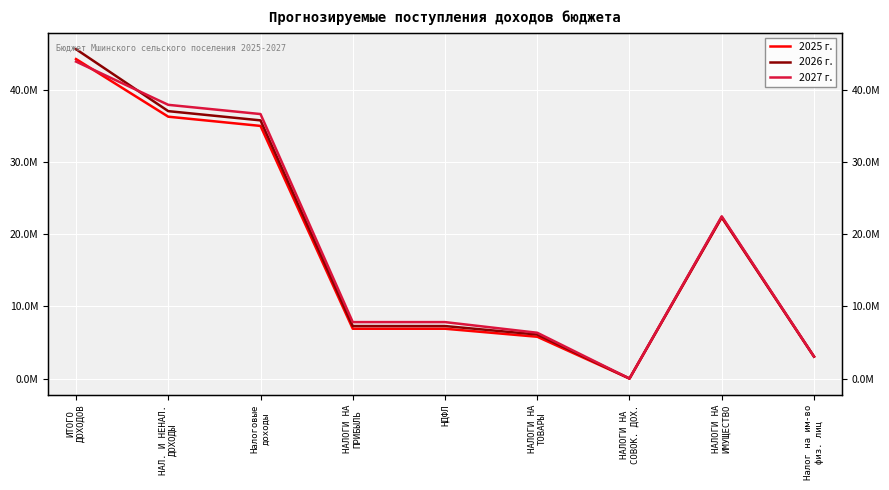

List the series in order of their peak value, highest first.

2026 г., 2025 г., 2027 г.